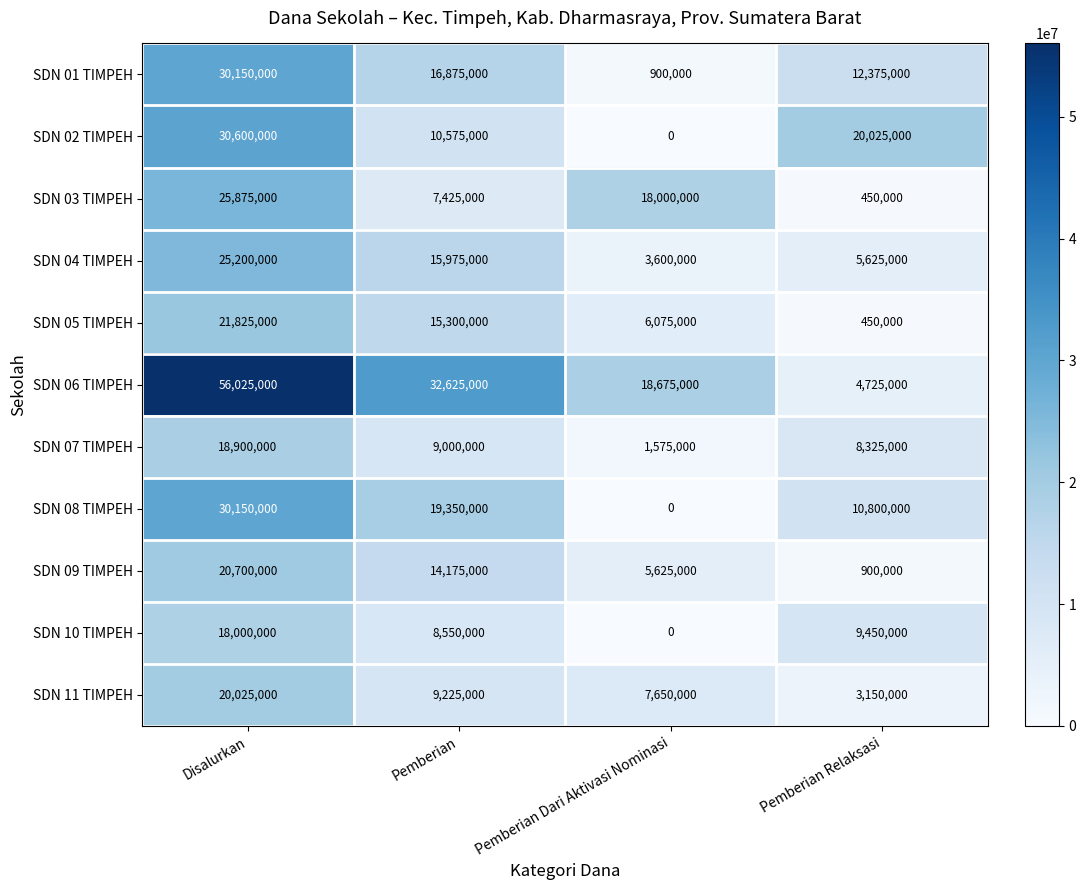

At which category does the chart reach its minimum across all series?

Pemberian Dari Aktivasi Nominasi